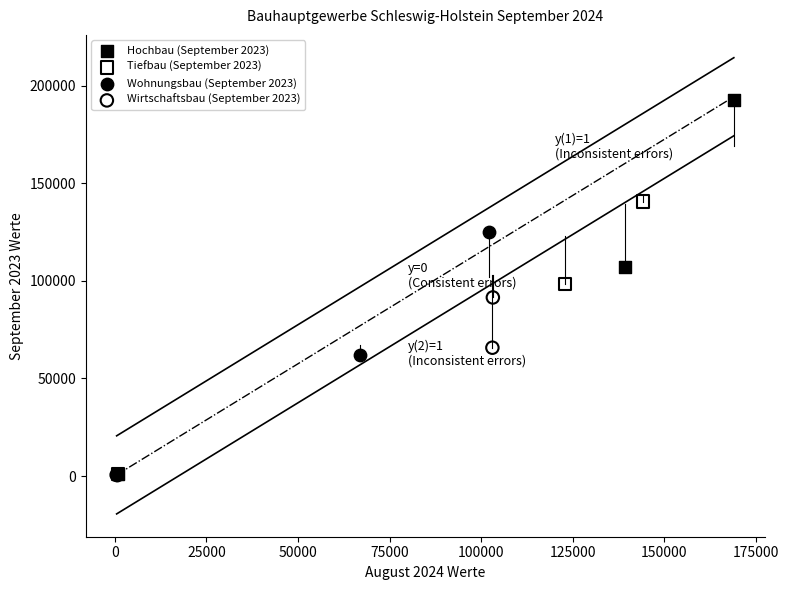

Which series has the largest Y range (max minus min)?

Hochbau (September 2023)